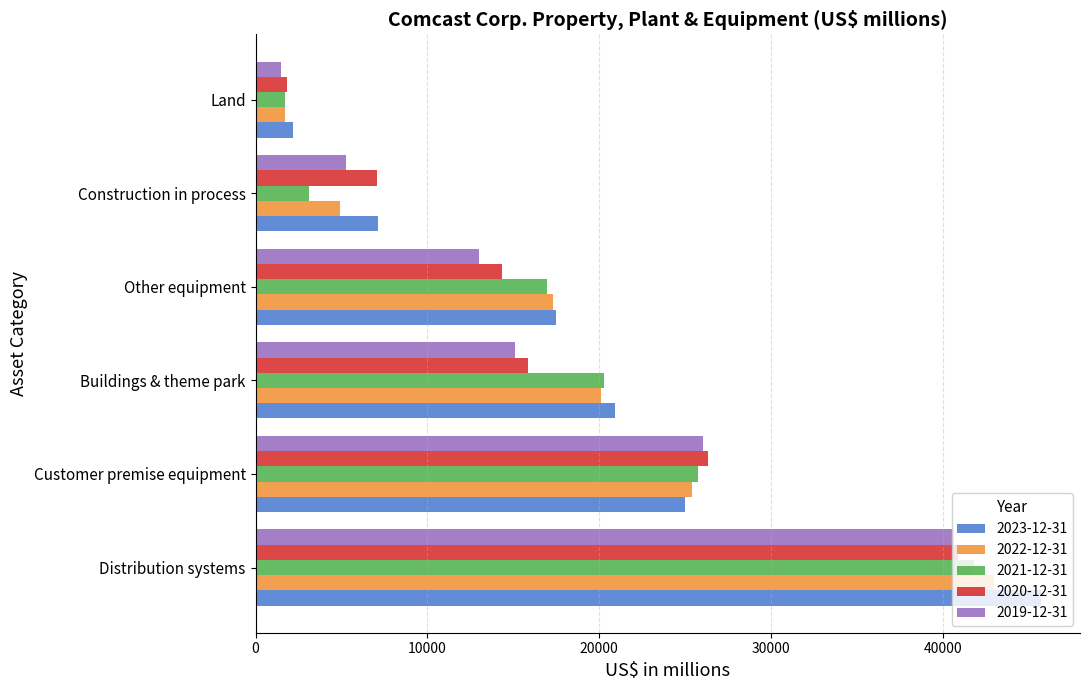

Which series changed the most between Customer premise equipment and Construction in process?

2021-12-31